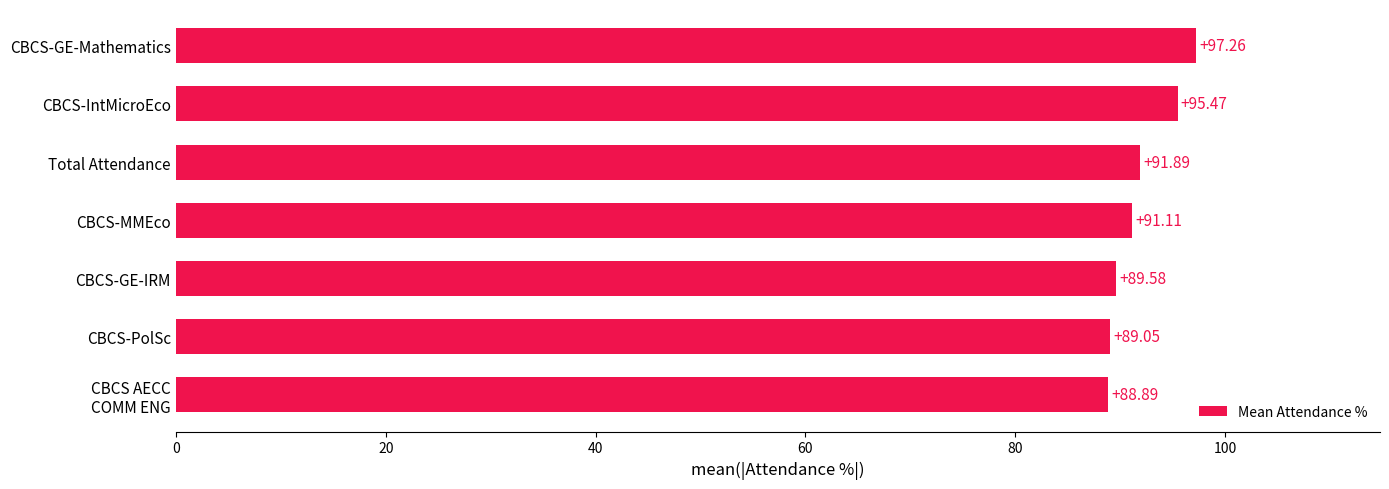

List the labels in order of value, largest first.

CBCS-GE-Mathematics, CBCS-IntMicroEco, Total Attendance, CBCS-MMEco, CBCS-GE-IRM, CBCS-PolSc, CBCS AECC
COMM ENG